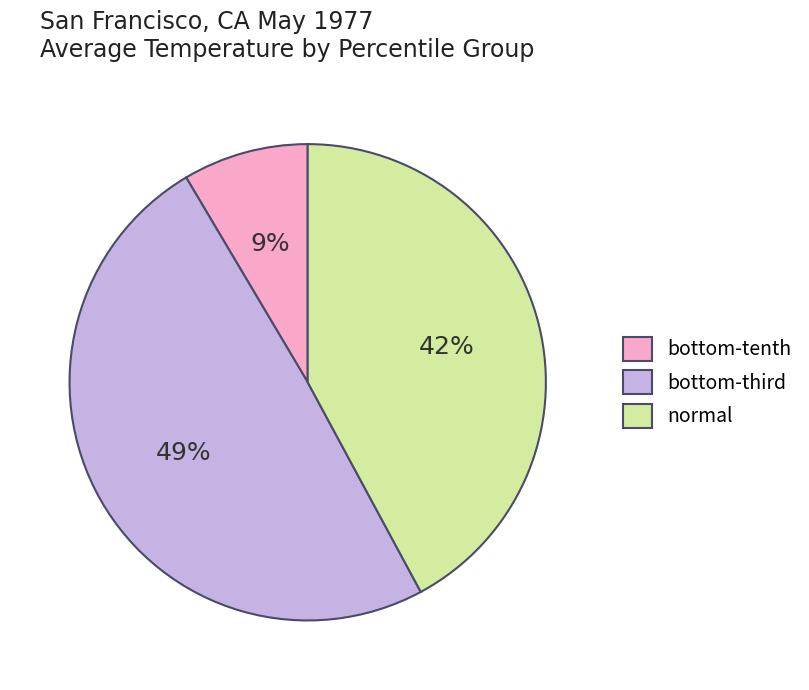

What percentage is the normal slice, to the nearest percent?

42%